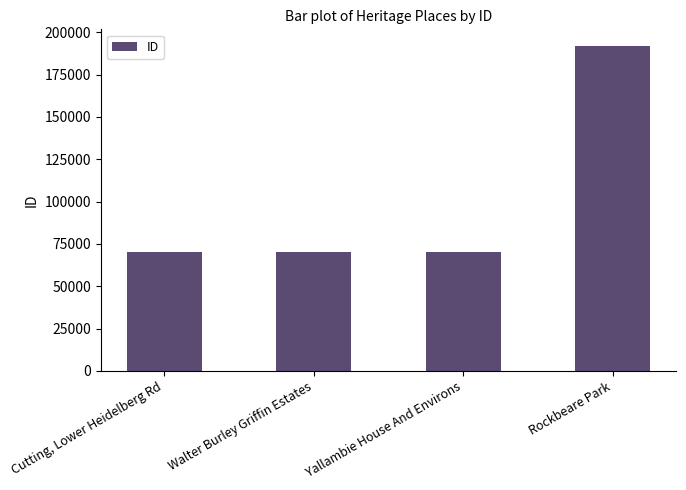

What is the difference between the values at Rockbeare Park and Cutting, Lower Heidelberg Rd?

121809